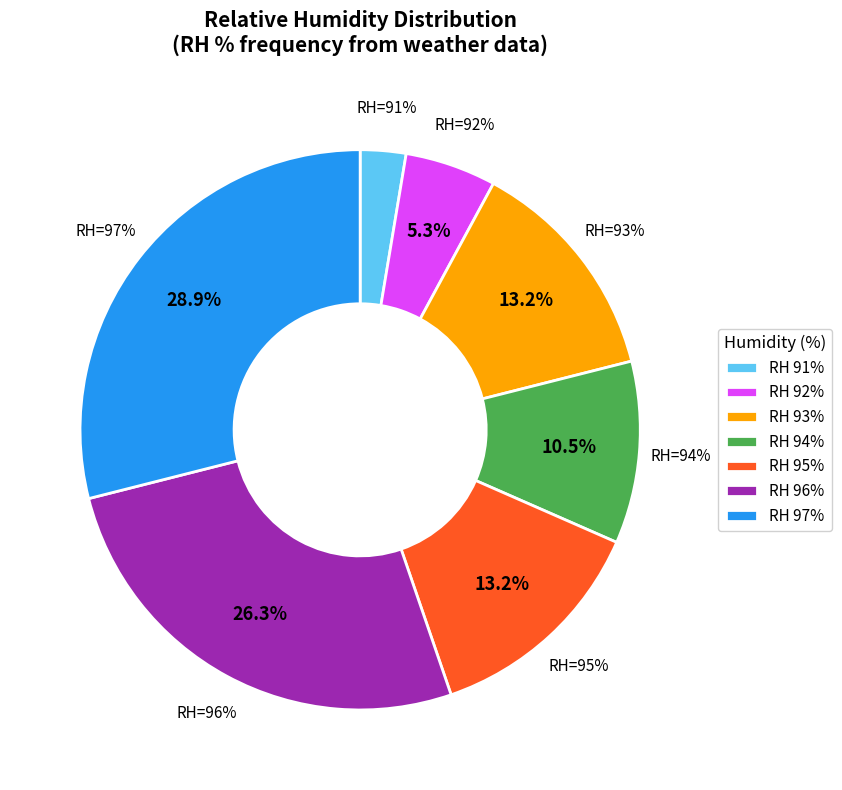

What portion of the pie excludes 24?

97.3%